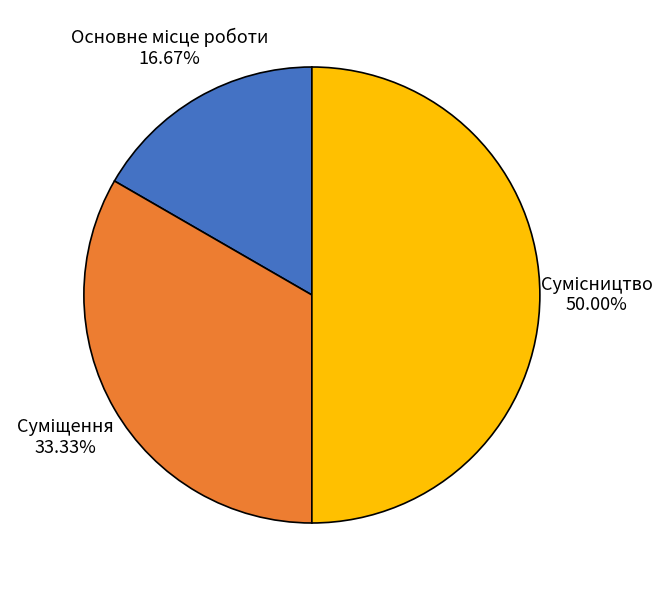

What is the change in value from Основне місце роботи to Сумісництво?

+2